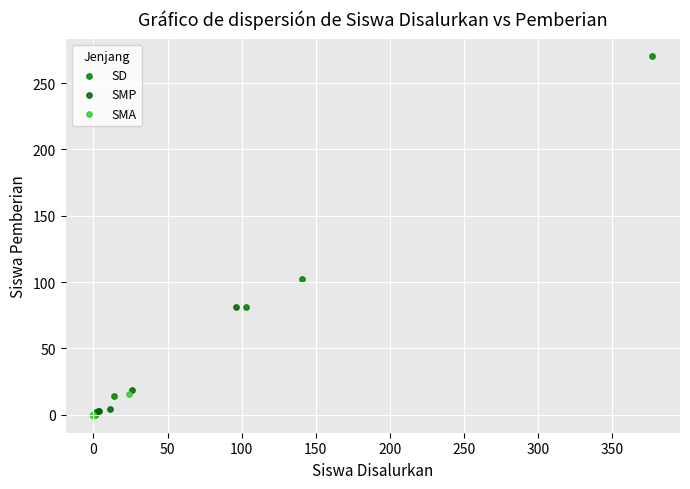

Which series has the widest spread of Y values?

SD